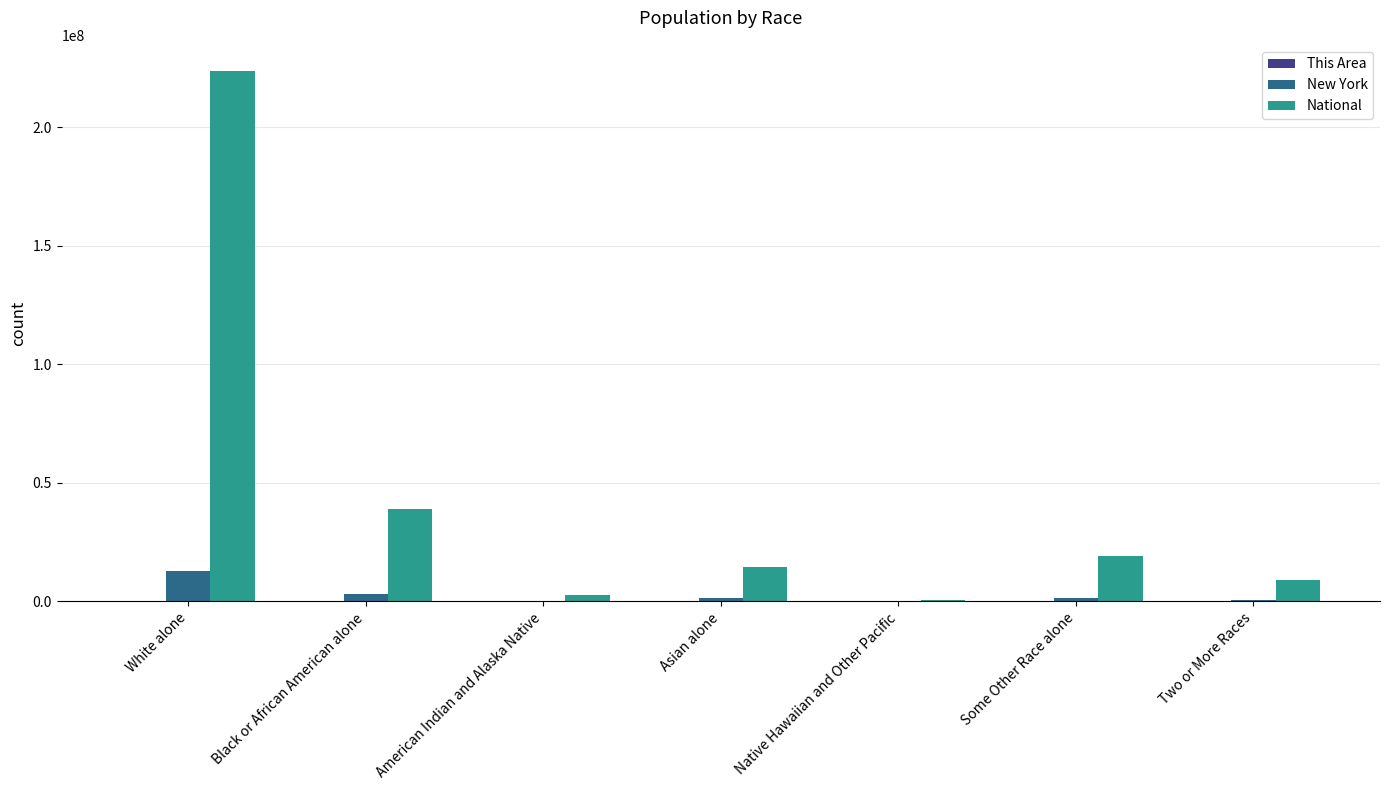

At which label does National reach its peak?

White alone